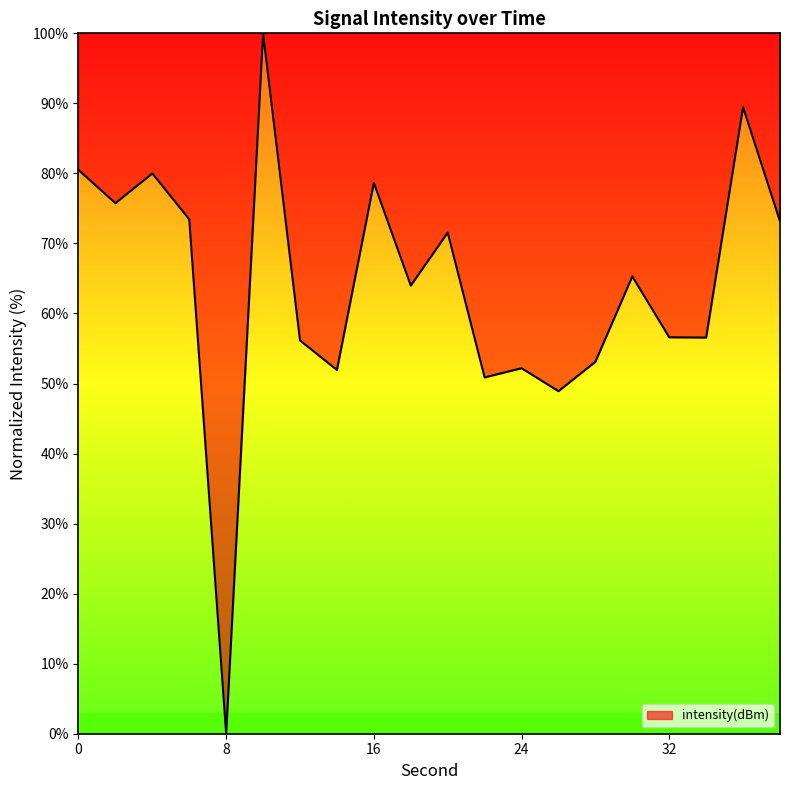

What is the greatest value displayed?

100.0